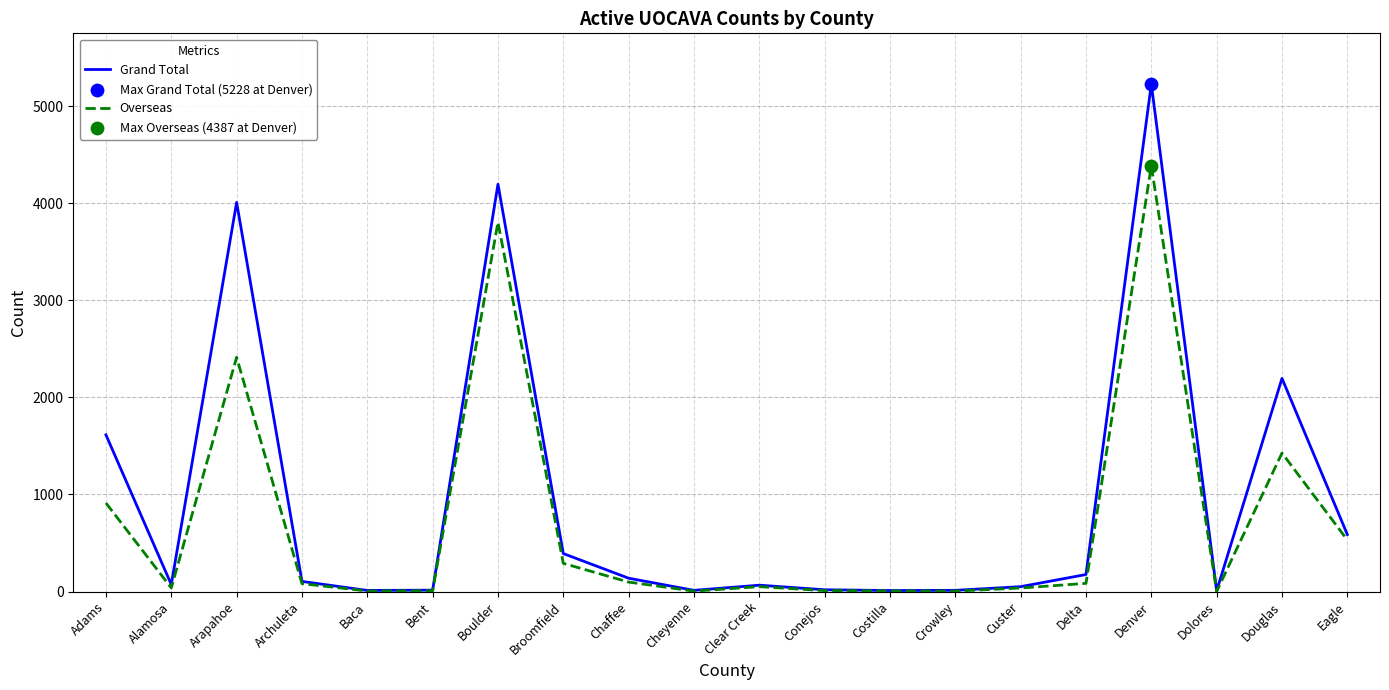

Which series has the largest total across all categories?

Grand Total